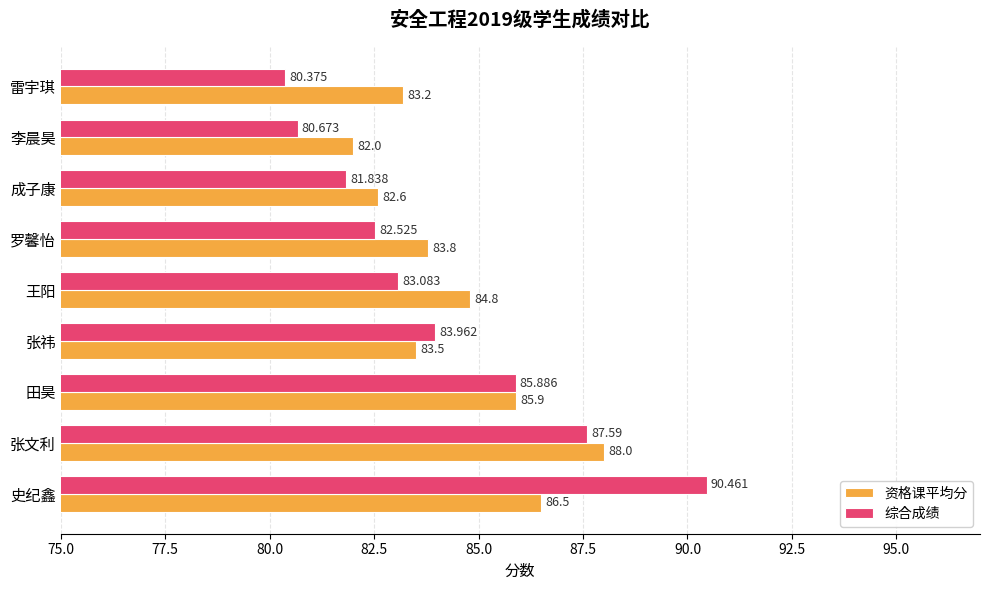

Which series has the largest total across all categories?

资格课平均分